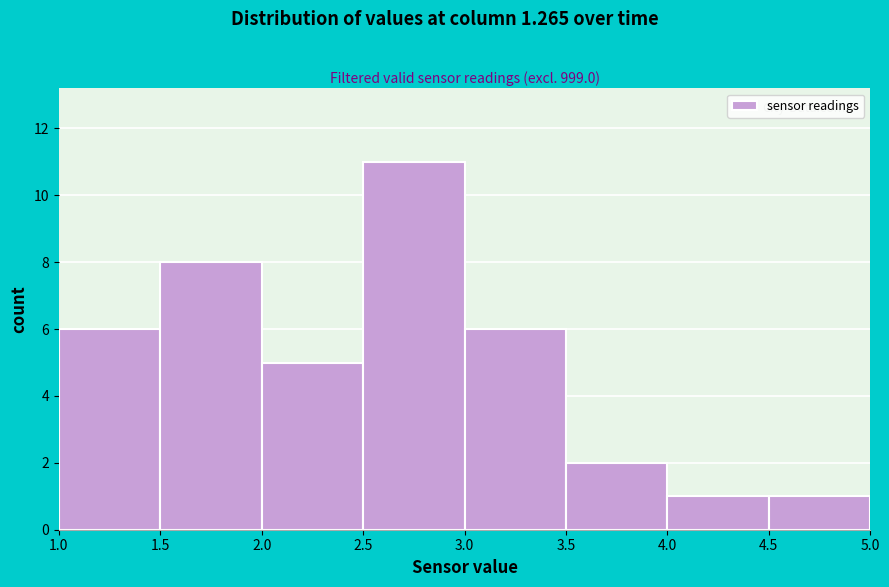

Reading left to right, list every bar in this chart as the range it spans on the x-axis followed by its height. The values are not printed on the chart, so give them approximately, as read against the axis.

1.0 to 1.5: 6
1.5 to 2.0: 8
2.0 to 2.5: 5
2.5 to 3.0: 11
3.0 to 3.5: 6
3.5 to 4.0: 2
4.0 to 4.5: 1
4.5 to 5.0: 1